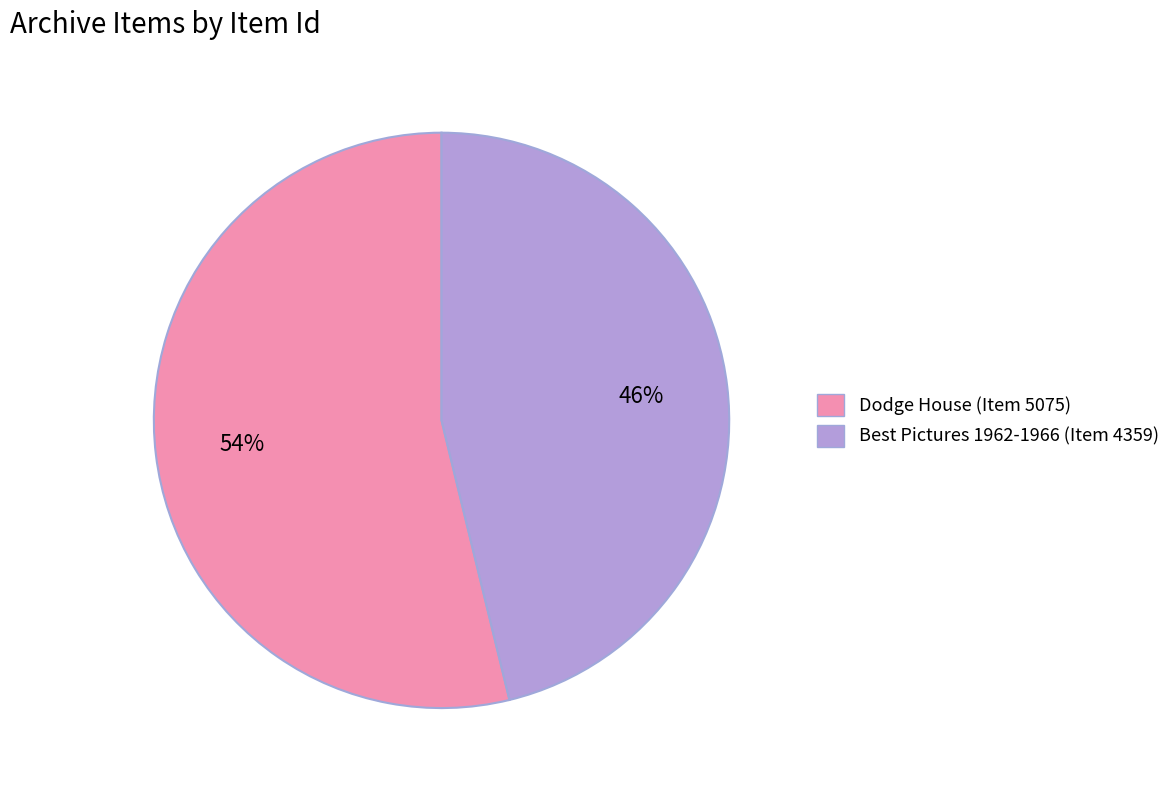

Does Dodge House (Item 5075) represent more than half of the total?

Yes